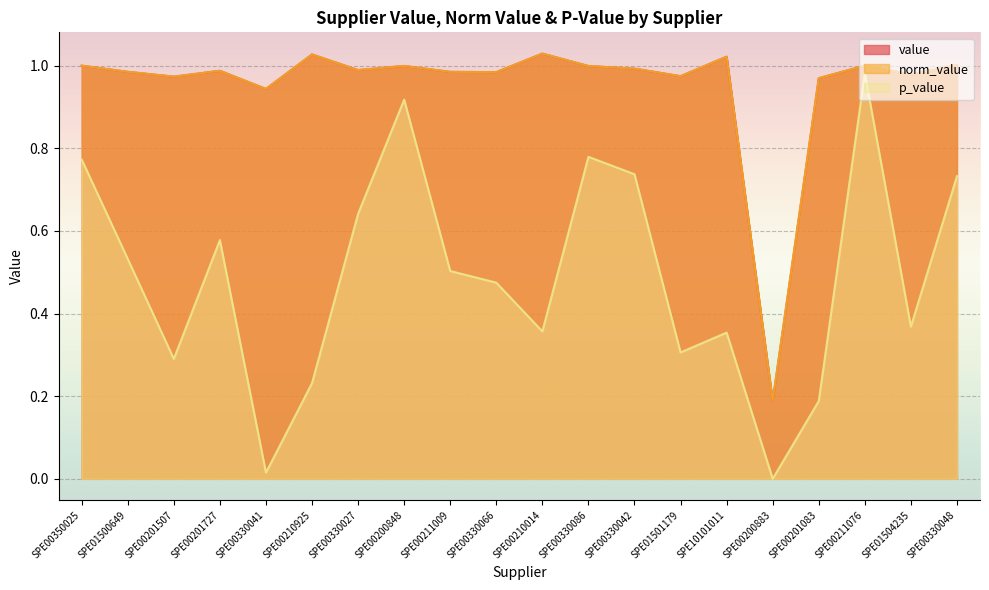

What position from the right is SPE00201507?

18